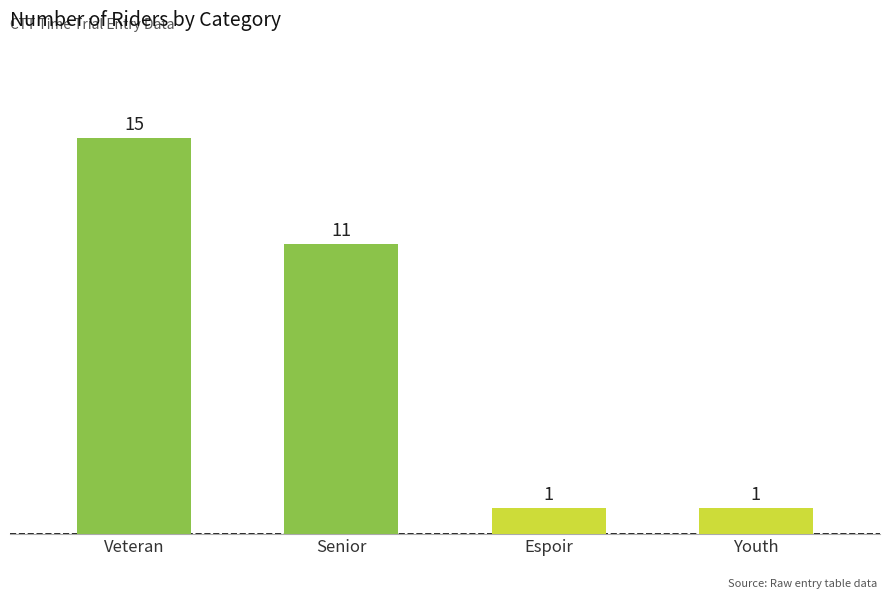

What is the difference between the second highest and second lowest values?

10